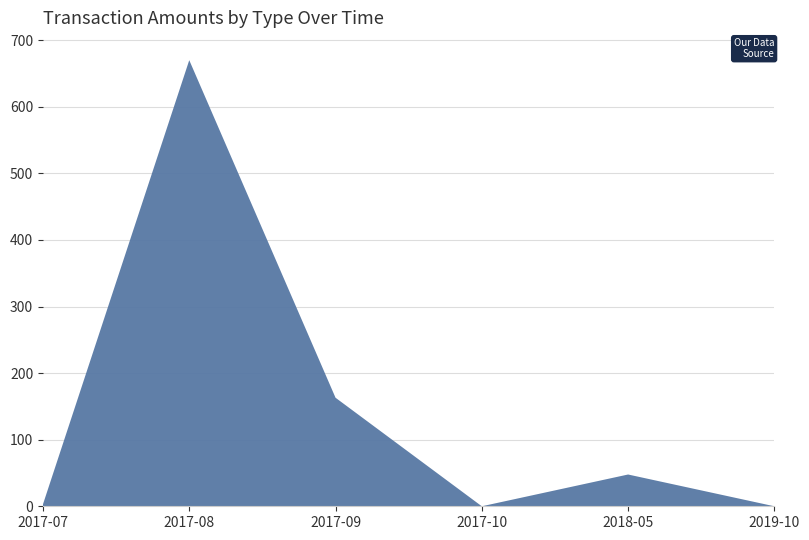

Reading left to right, list all the values displayed in this chart.

Ordinary Payment: 3.0	669.9	163.0	0.0	47.7	0.0
Reward Recipient Assignment: 0.0	0.0	0.0	0.0	0.0	0.0
Account Update: 0.0	0.0	0.0	0.0	0.0	0.0
MultiOutSame Payment: 0.0	0.0	0.0	0.0	0.0	0.0